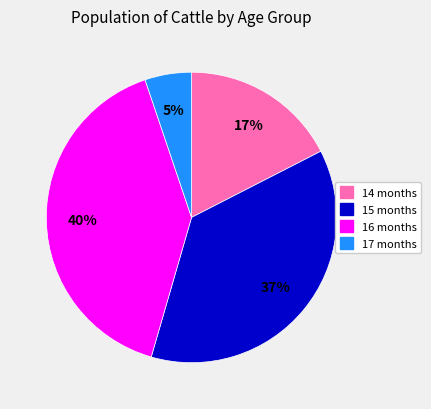

Which category has the smallest portion of the pie?

17 months